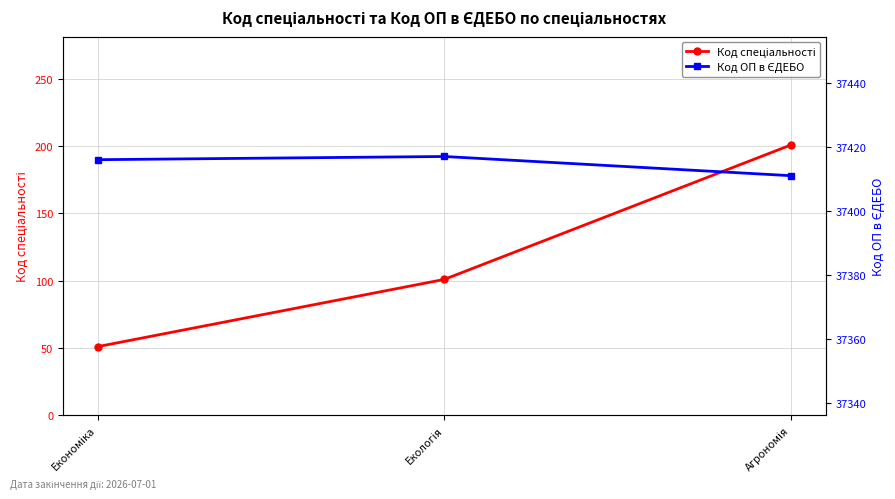

Which series has the largest total across all categories?

Код ОП в ЄДЕБО